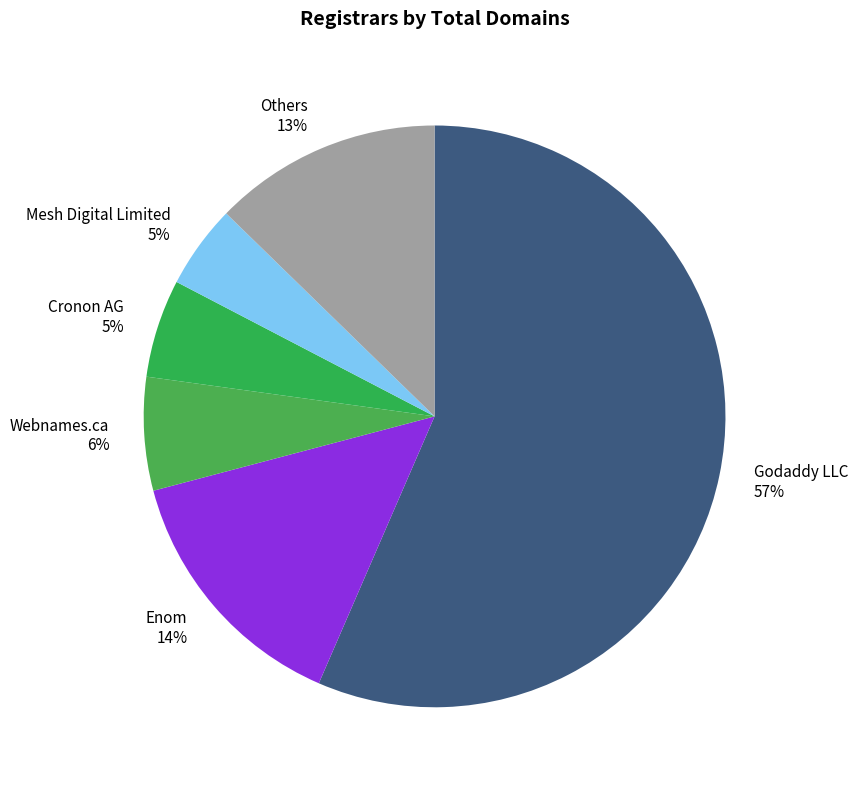

Count the number of slices in the pie.

6